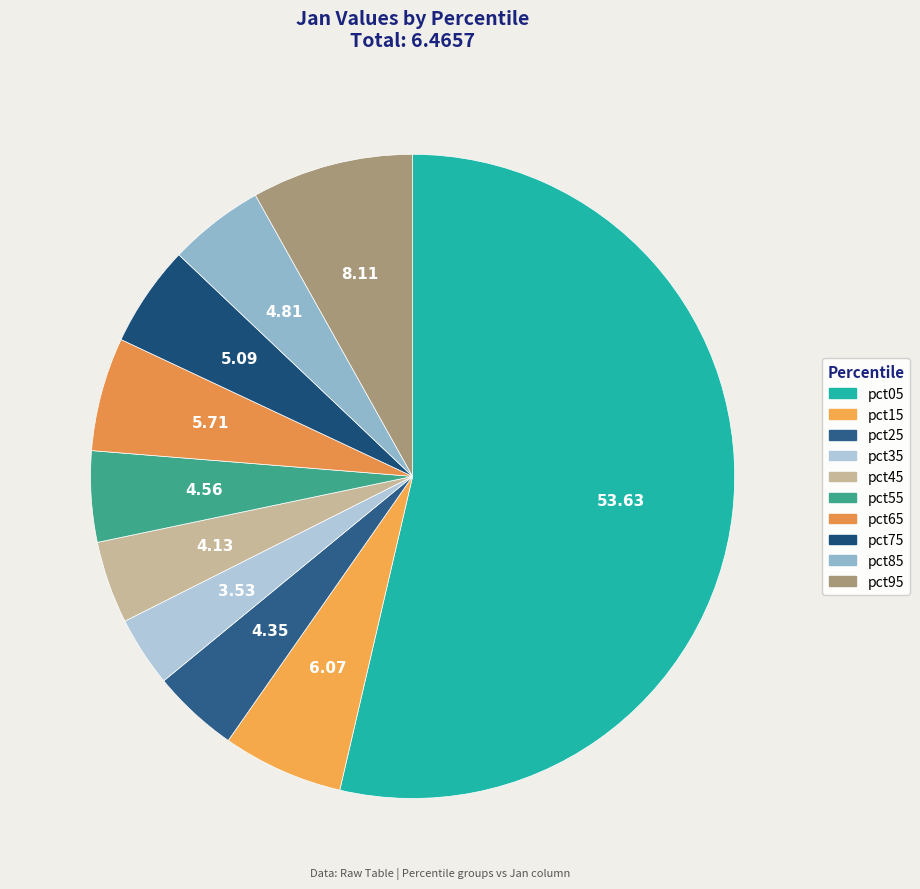

To the nearest percent, what percentage of the pie is pct35?

4%